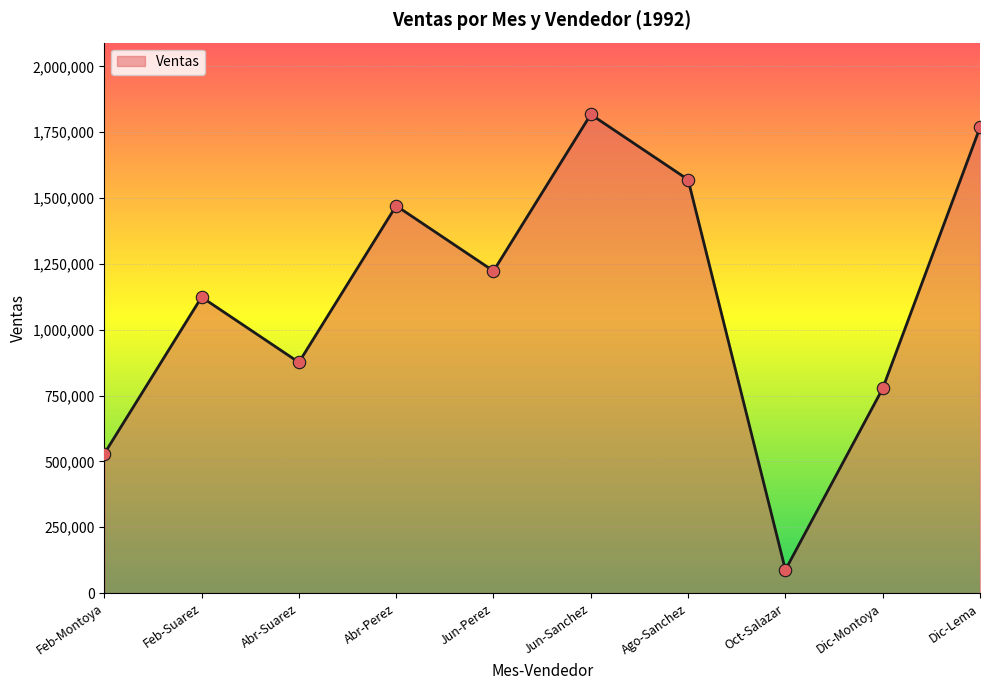

Between Jun-Perez and Dic-Montoya, which is larger?

Jun-Perez